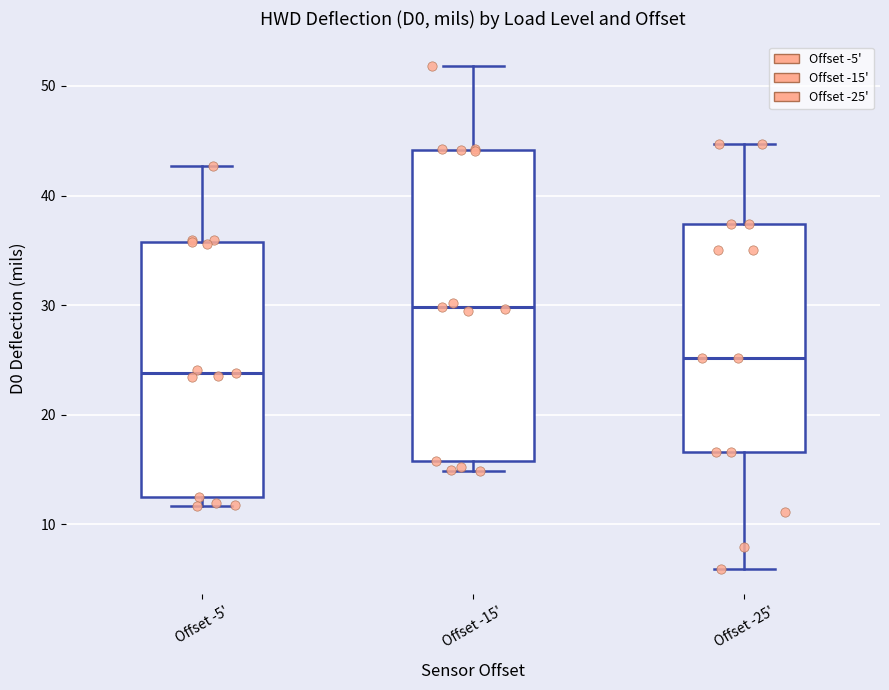

Where does the upper whisker of the box for Offset -15' end on the y-axis? The values are not printed on the chart, so give them approximately, as read against the axis.

52